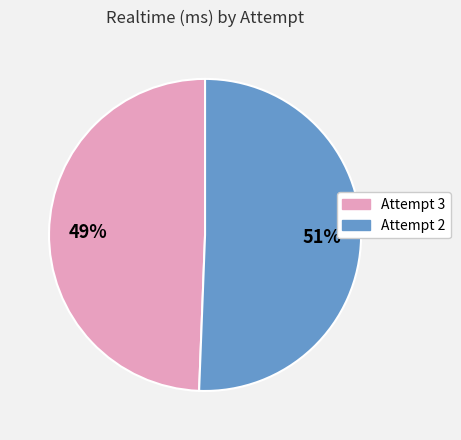

To the nearest percent, what portion does Attempt 2 represent?

51%